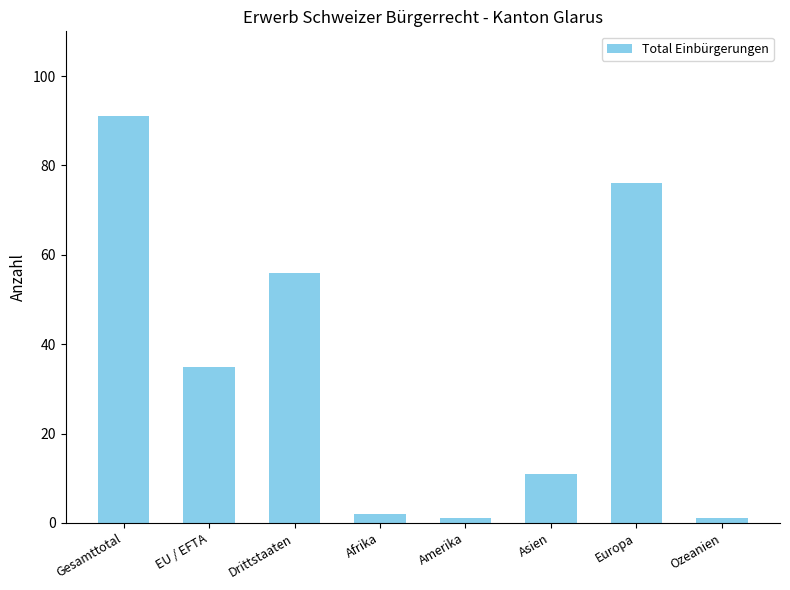

What is the average value?

34